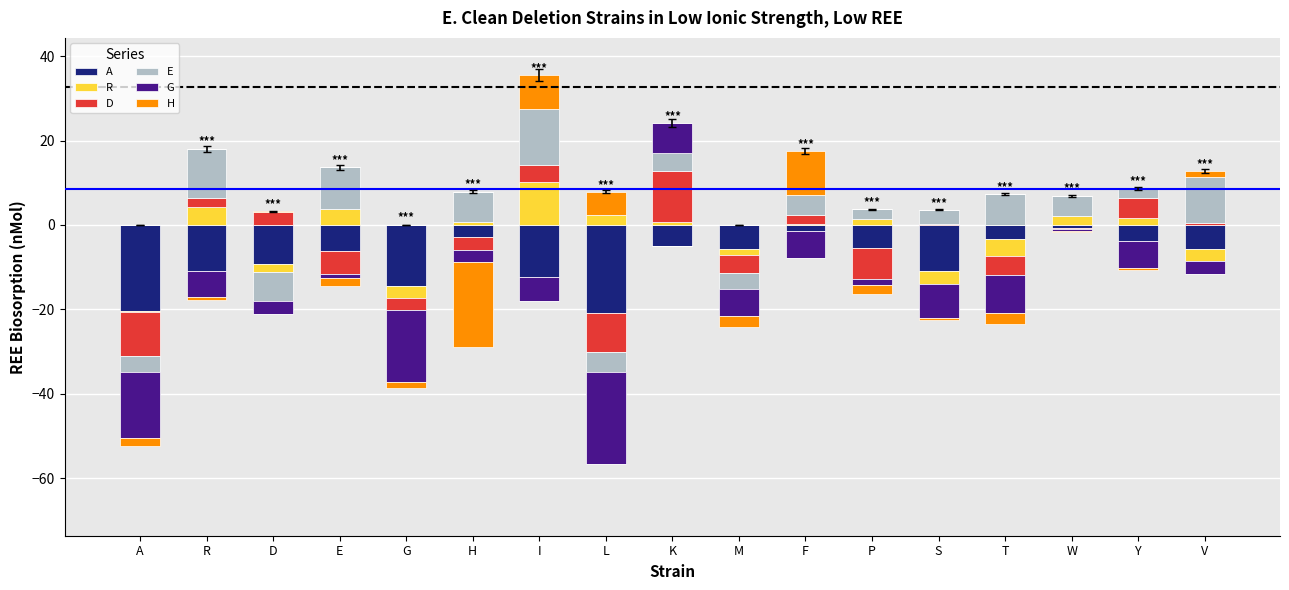

The value of R at D is -4.6. True or false?

False